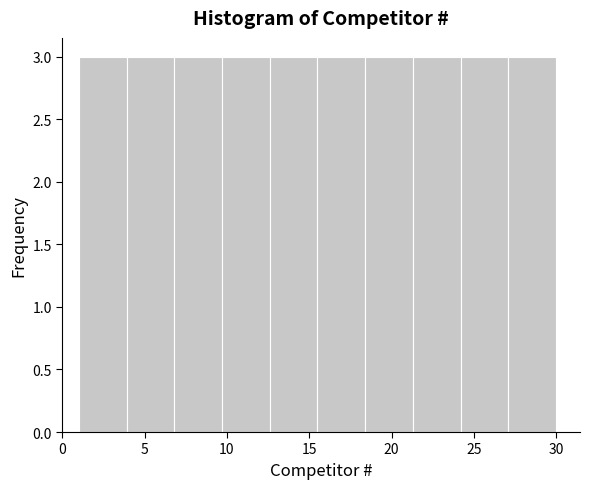

Reading left to right, transcribe this chart: for each bar, give the range it covers on the x-axis and its height. Neither the bar edges nor the heights are printed on the chart, so give them approximately, as read against the axes.

1.0 to 3.9: 3
3.9 to 6.8: 3
6.8 to 9.7: 3
9.7 to 12.6: 3
12.6 to 15.5: 3
15.5 to 18.4: 3
18.4 to 21.3: 3
21.3 to 24.2: 3
24.2 to 27.1: 3
27.1 to 30.0: 3